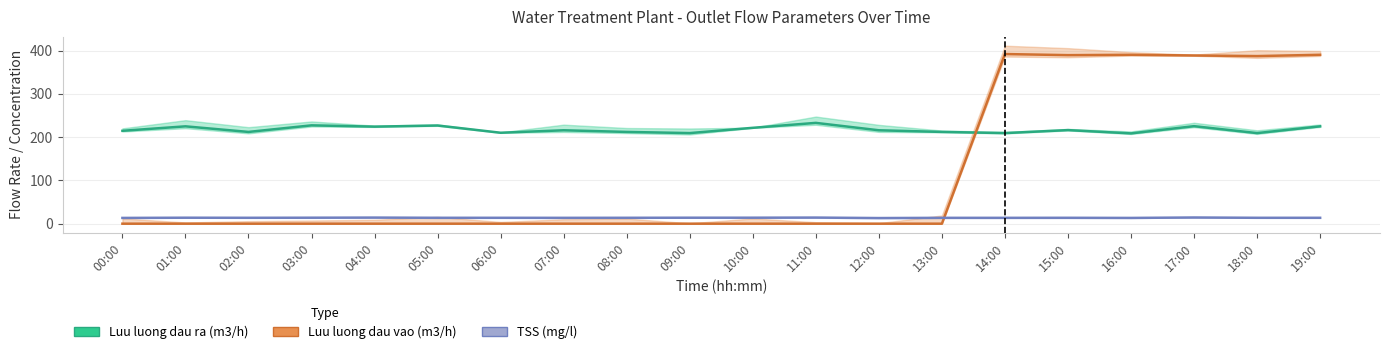

The value of Luu luong dau ra (m3/h) at 03:00 is 337.2. True or false?

False